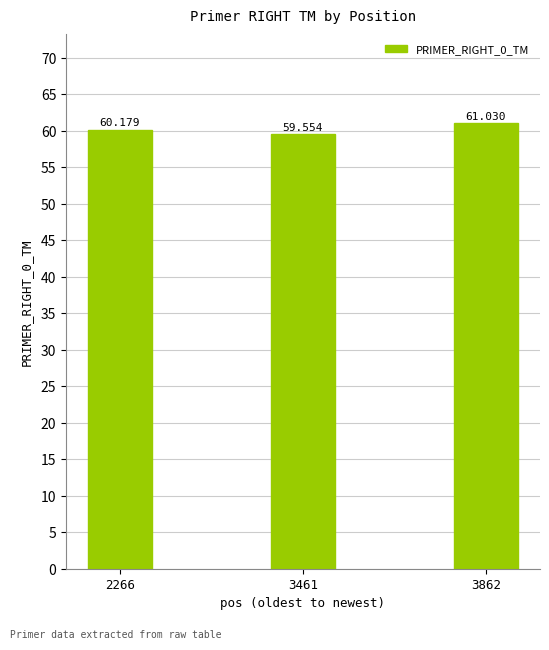

What is the value of the 3rd bar from the left?

61.0